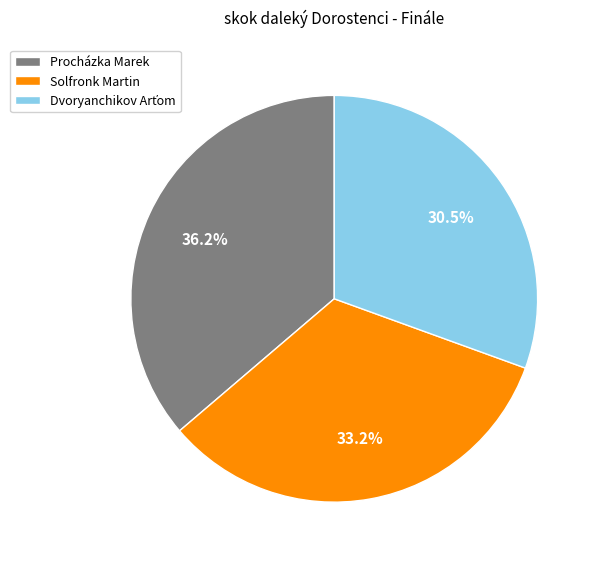

To the nearest percent, what is the average slice percentage?

33%